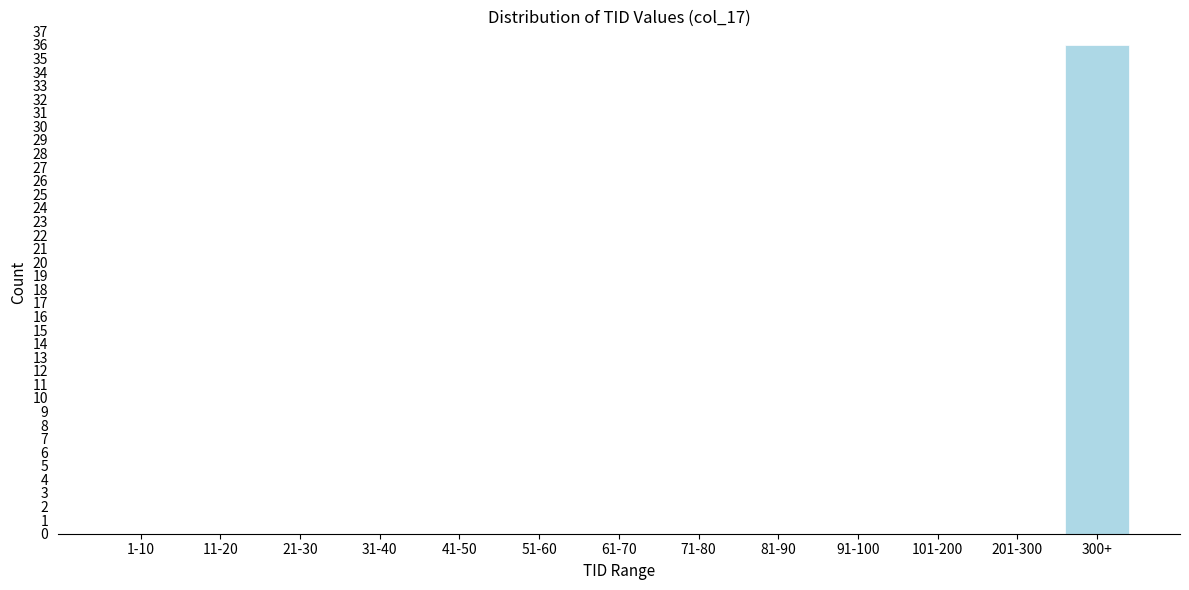

Reading left to right, transcribe all the data shown in this chart.

1-10=0	11-20=0	21-30=0	31-40=0	41-50=0	51-60=0	61-70=0	71-80=0	81-90=0	91-100=0	101-200=0	201-300=0	300+=36